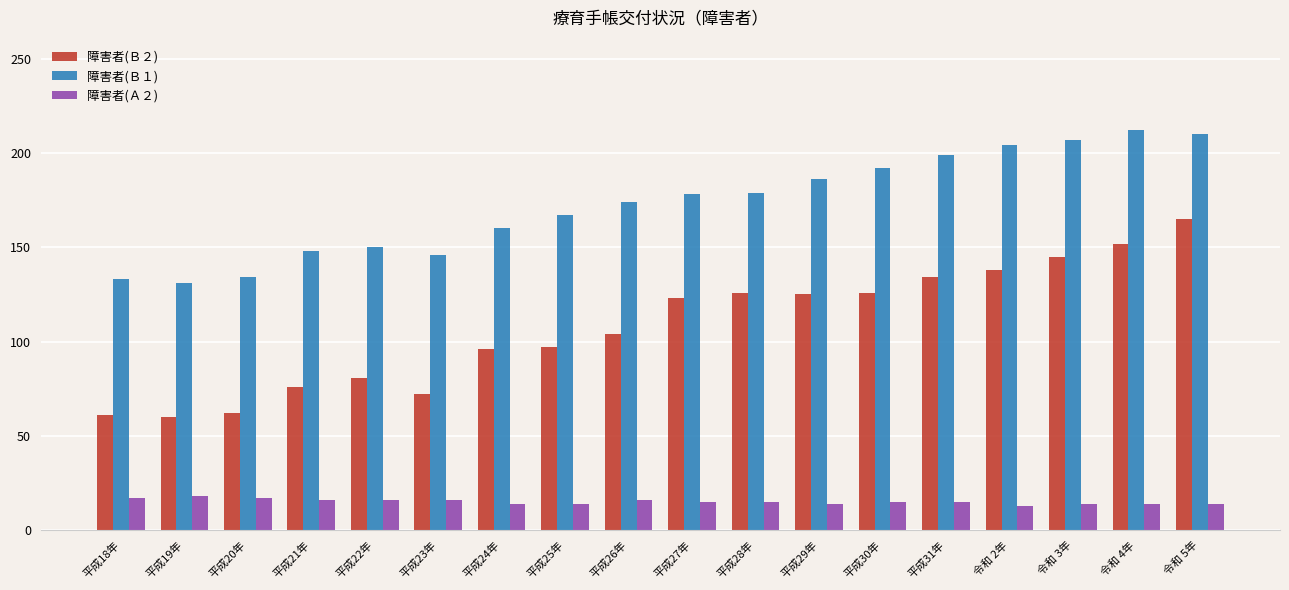

What is the maximum value shown in the chart?

212